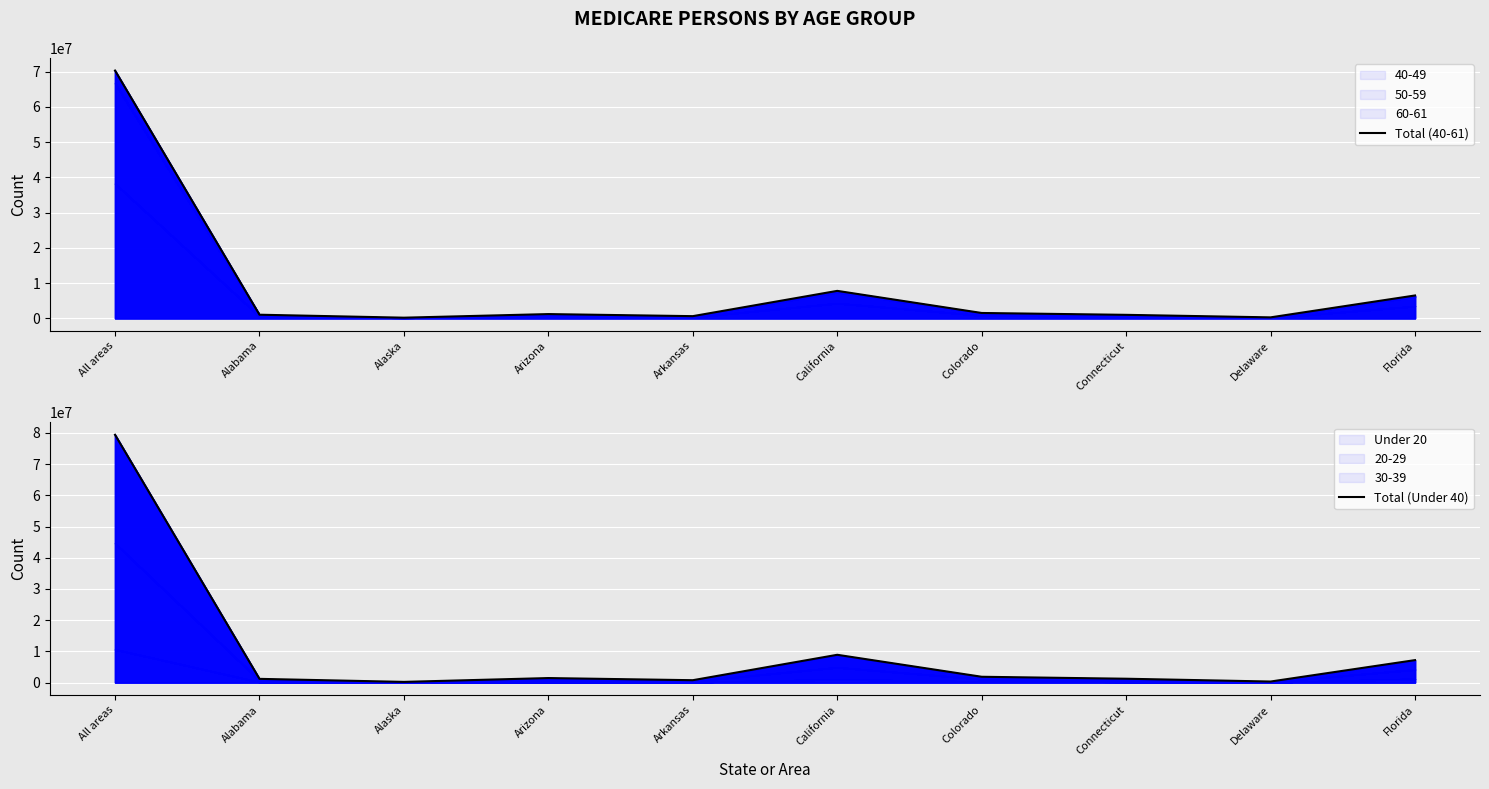

Reading left to right, what are all the values shown in this chart?

Total (40-61): All areas=70282963	Alabama=1021632	Alaska=180858	Arizona=1201499	Arkansas=614330	California=7786057	Colorado=1514702	Connecticut=987035	Delaware=270121	Florida=6481368
Total (Under 40): All areas=79423057	Alabama=1180444	Alaska=209567	Arizona=1435768	Arkansas=748507	California=8895327	Colorado=1849924	Connecticut=1221491	Delaware=321324	Florida=7189233